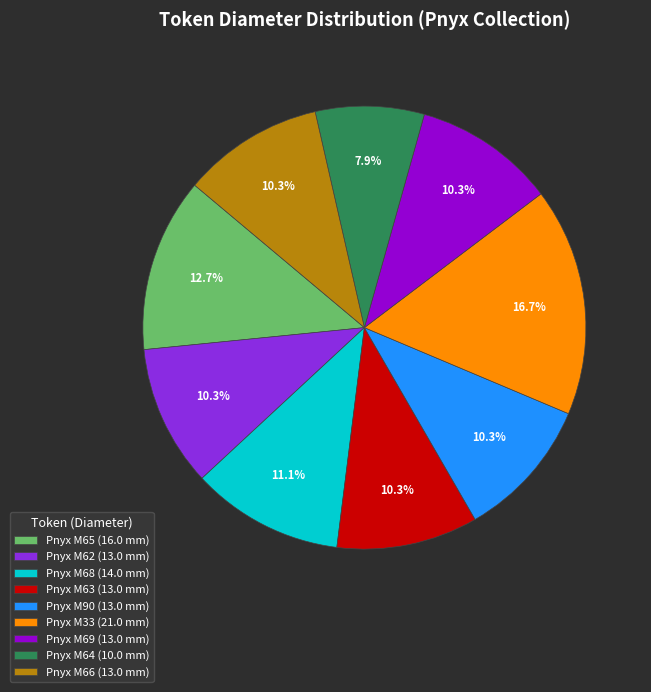

True or false: Pnyx M90 accounts for 10% of the total.

True